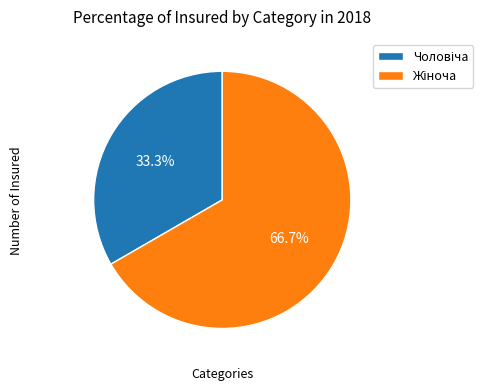

Is there any slice that represents more than half of the pie?

Yes